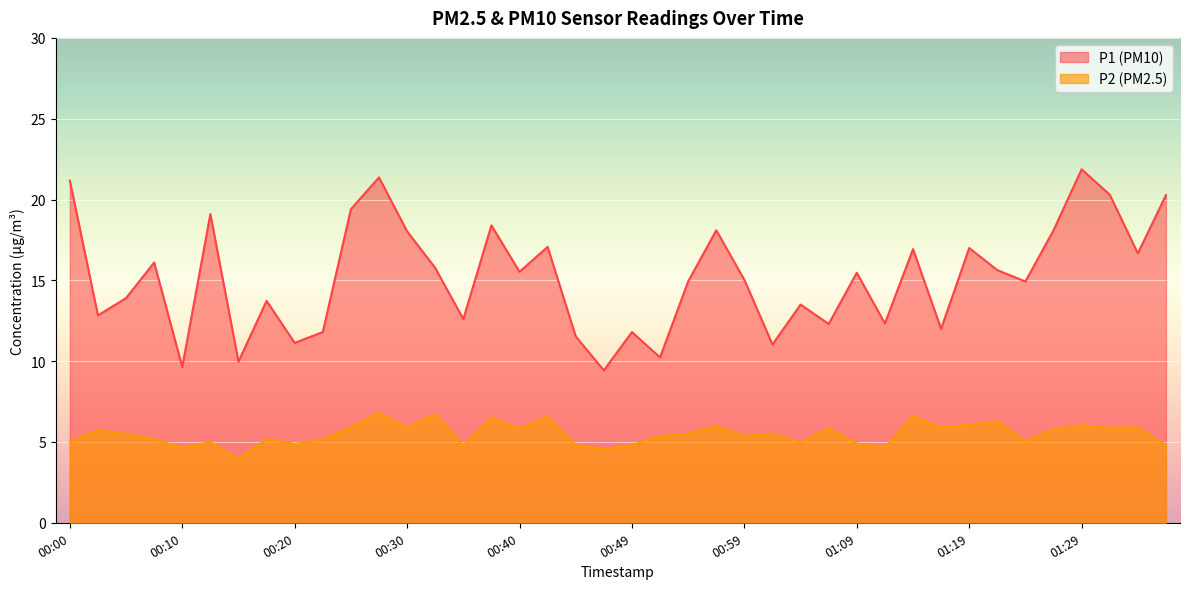

True or false: P1 and P2 intersect in this chart.

False